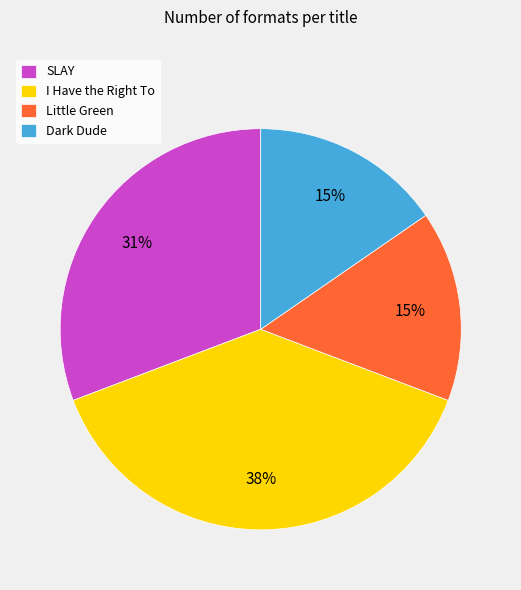

How many slices are in this pie chart?

4